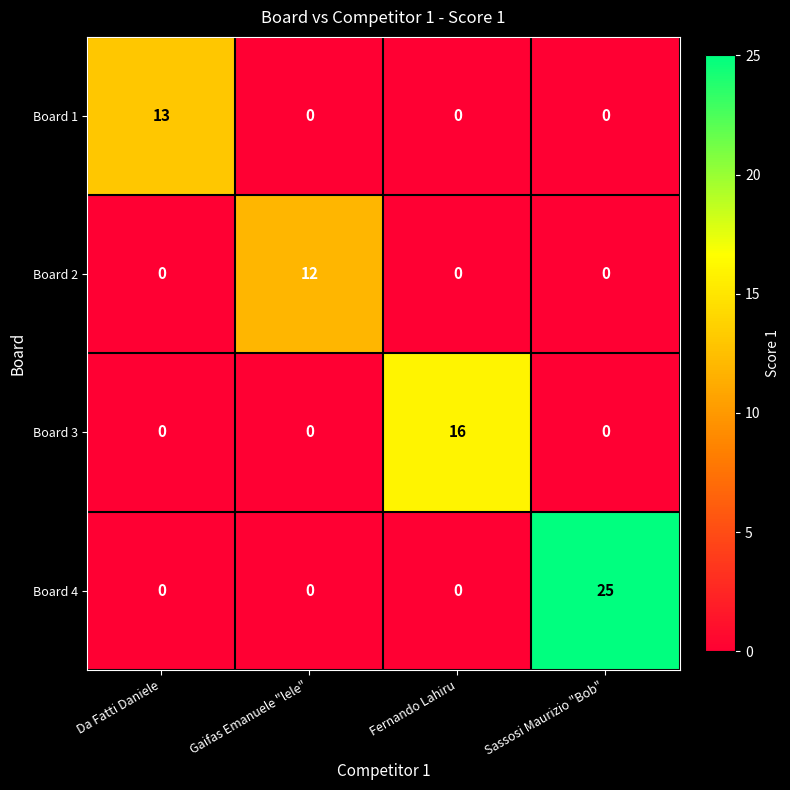

The value of Board 3 at Sassosi Maurizio "Bob" is -6. True or false?

False